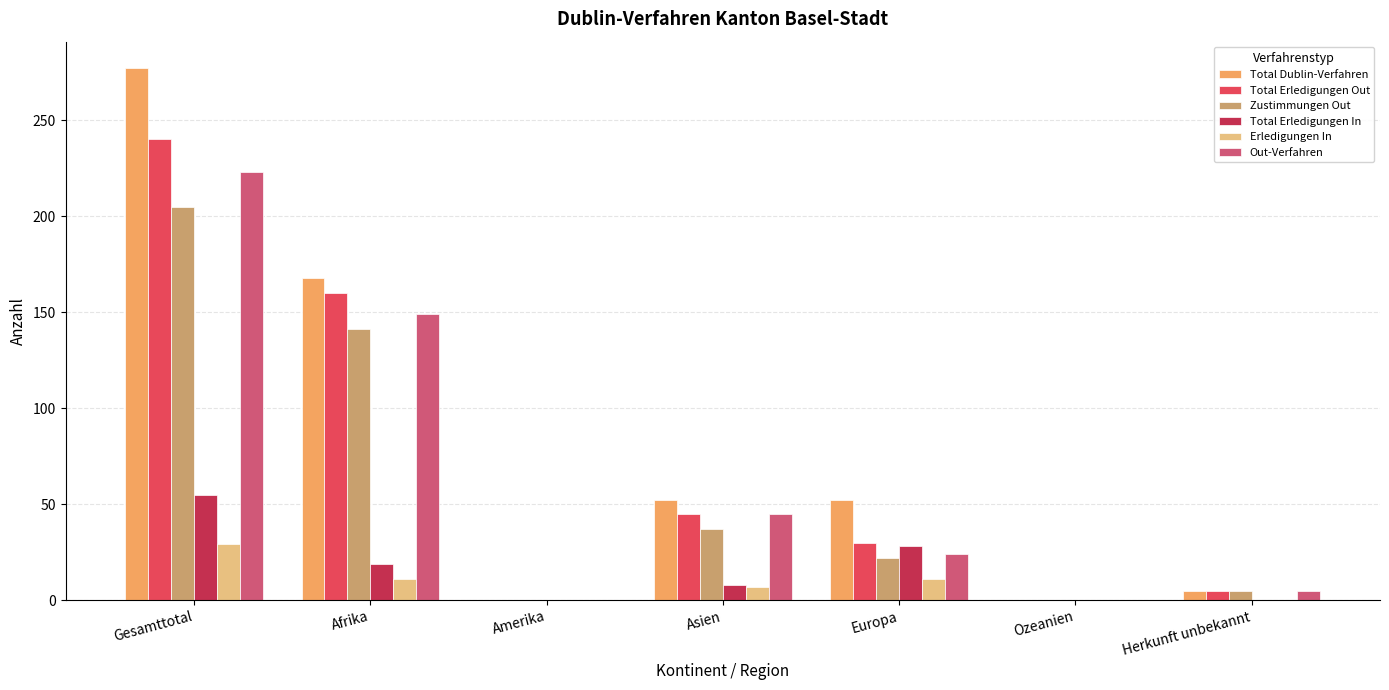

Count the number of data series in this chart.

6